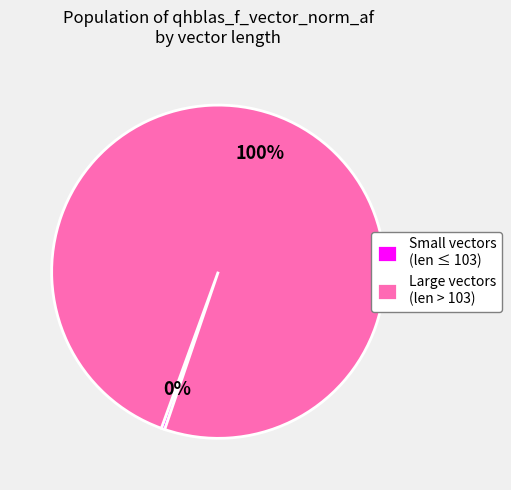

Is there any slice that represents more than half of the pie?

Yes